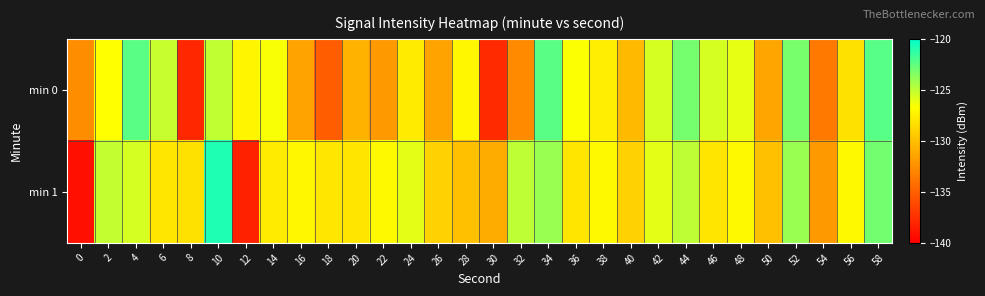

Between 24 and 6, which is larger?

6